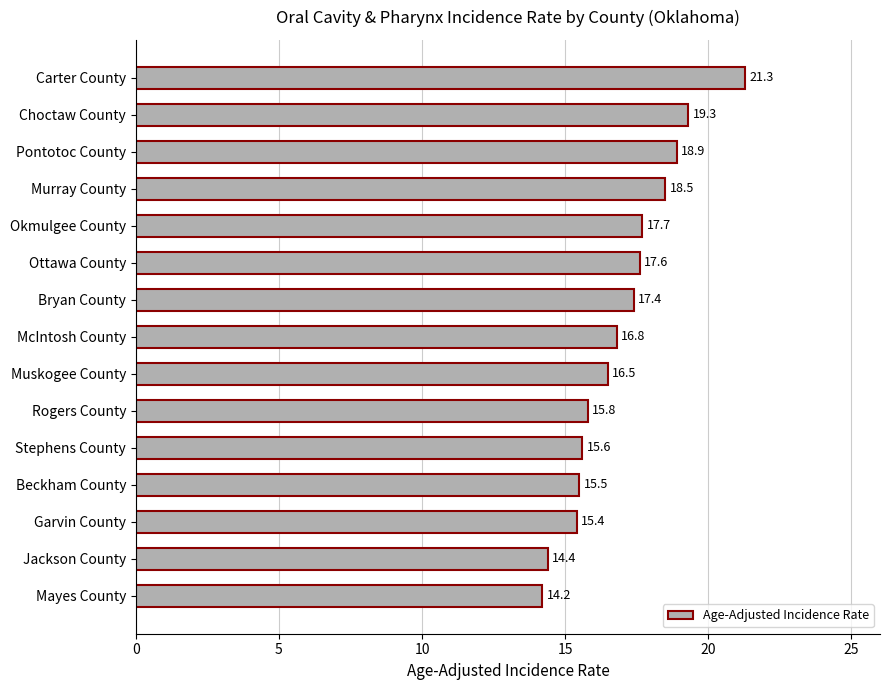

The value at Carter County is 21.3. True or false?

True